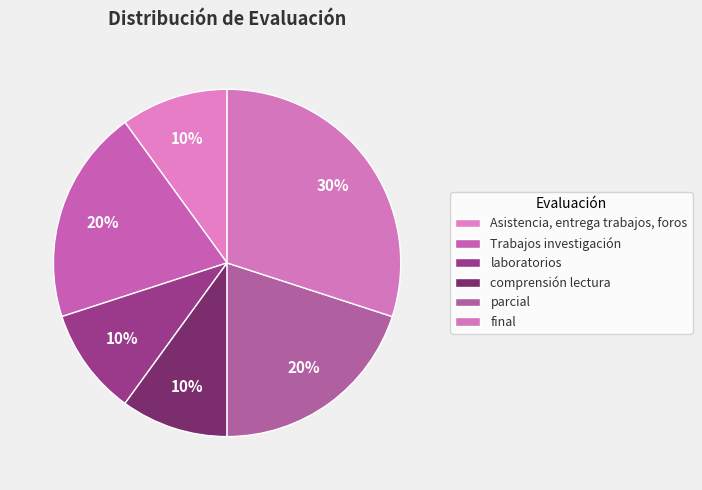

To the nearest percent, what percentage of the pie is Asistencia, entrega trabajos, foros?

10%